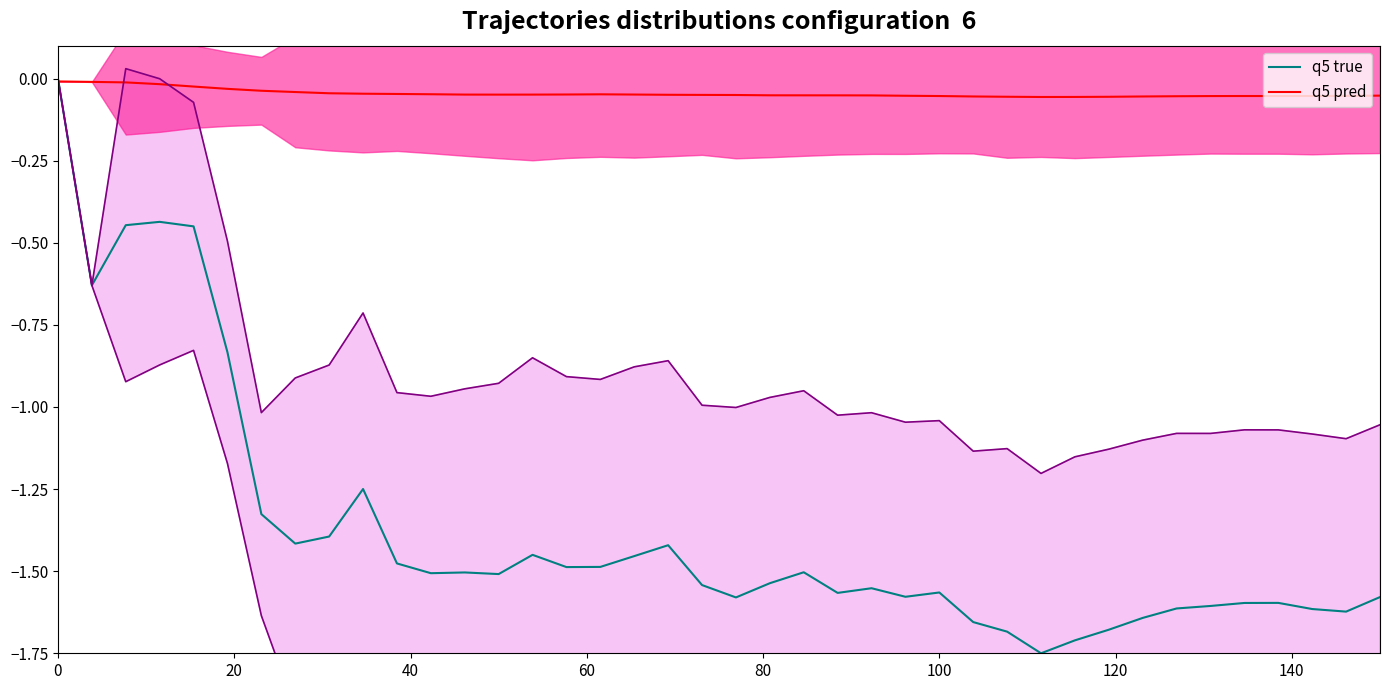

What is the smallest value displayed?

-1.8